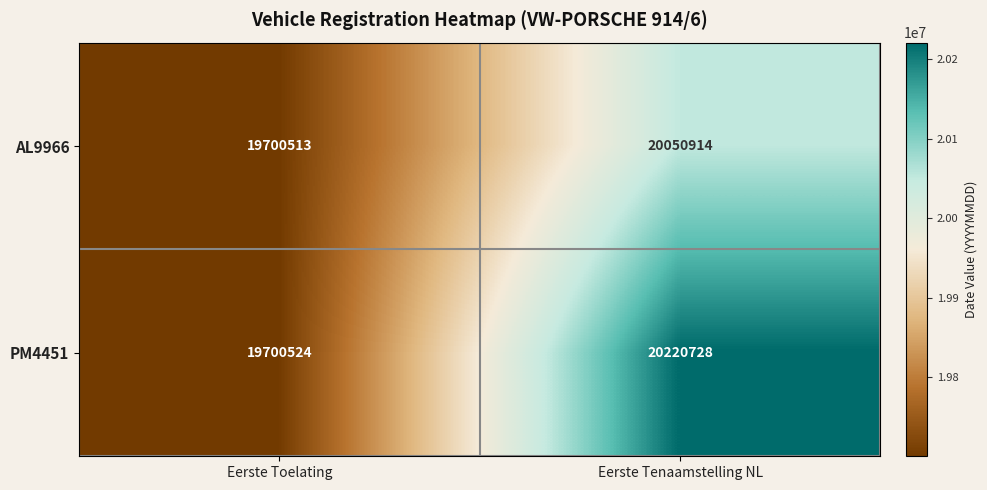

Is it true that PM4451 equals 36071796 at Eerste Tenaamstelling NL?

False